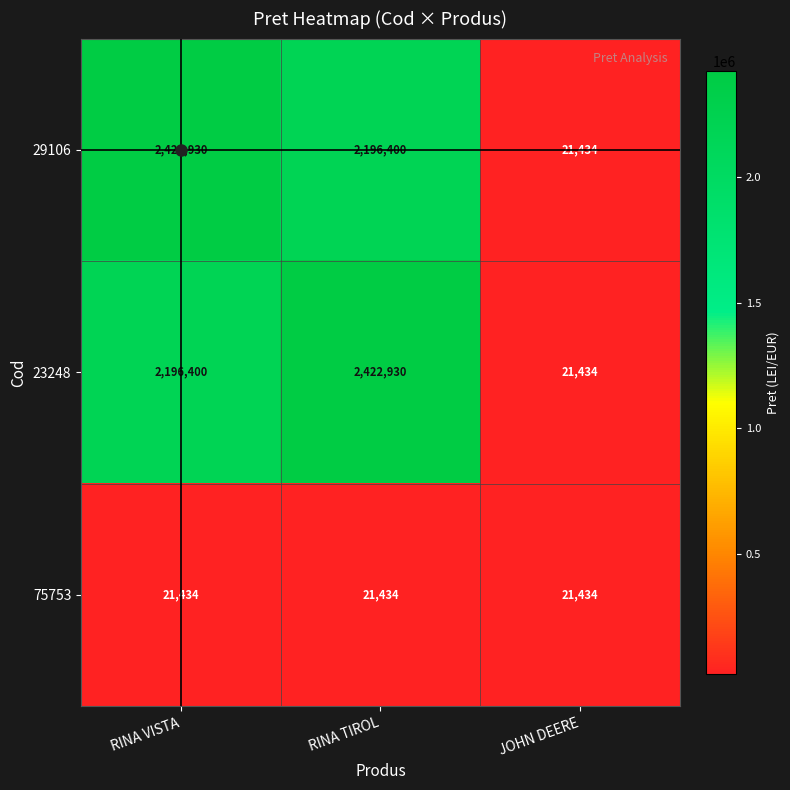

Rank the series at RINA TIROL from lowest to highest value.

75753, 29106, 23248